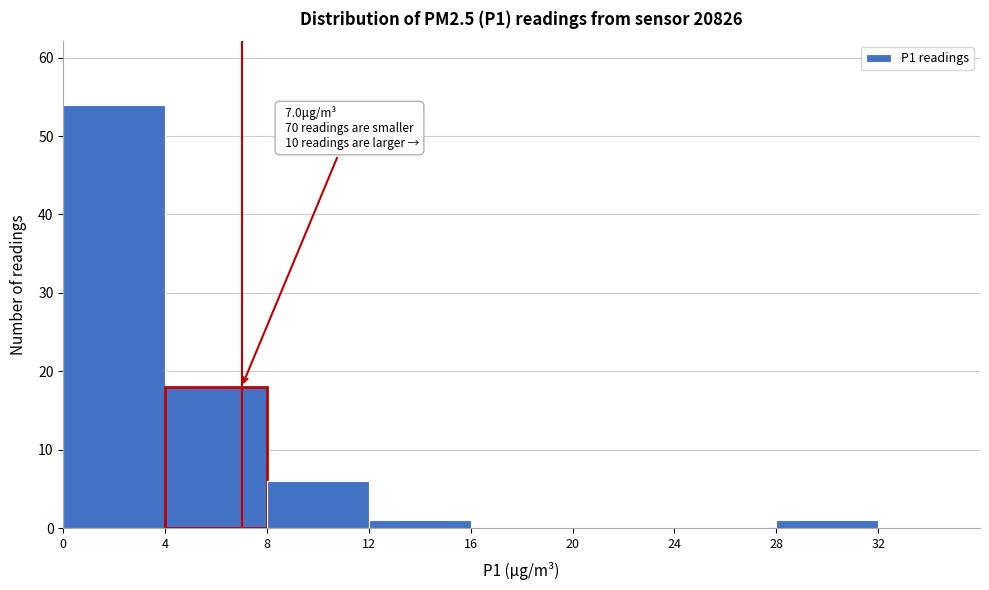

Which range on the x-axis has the tallest bar?

0 to 4